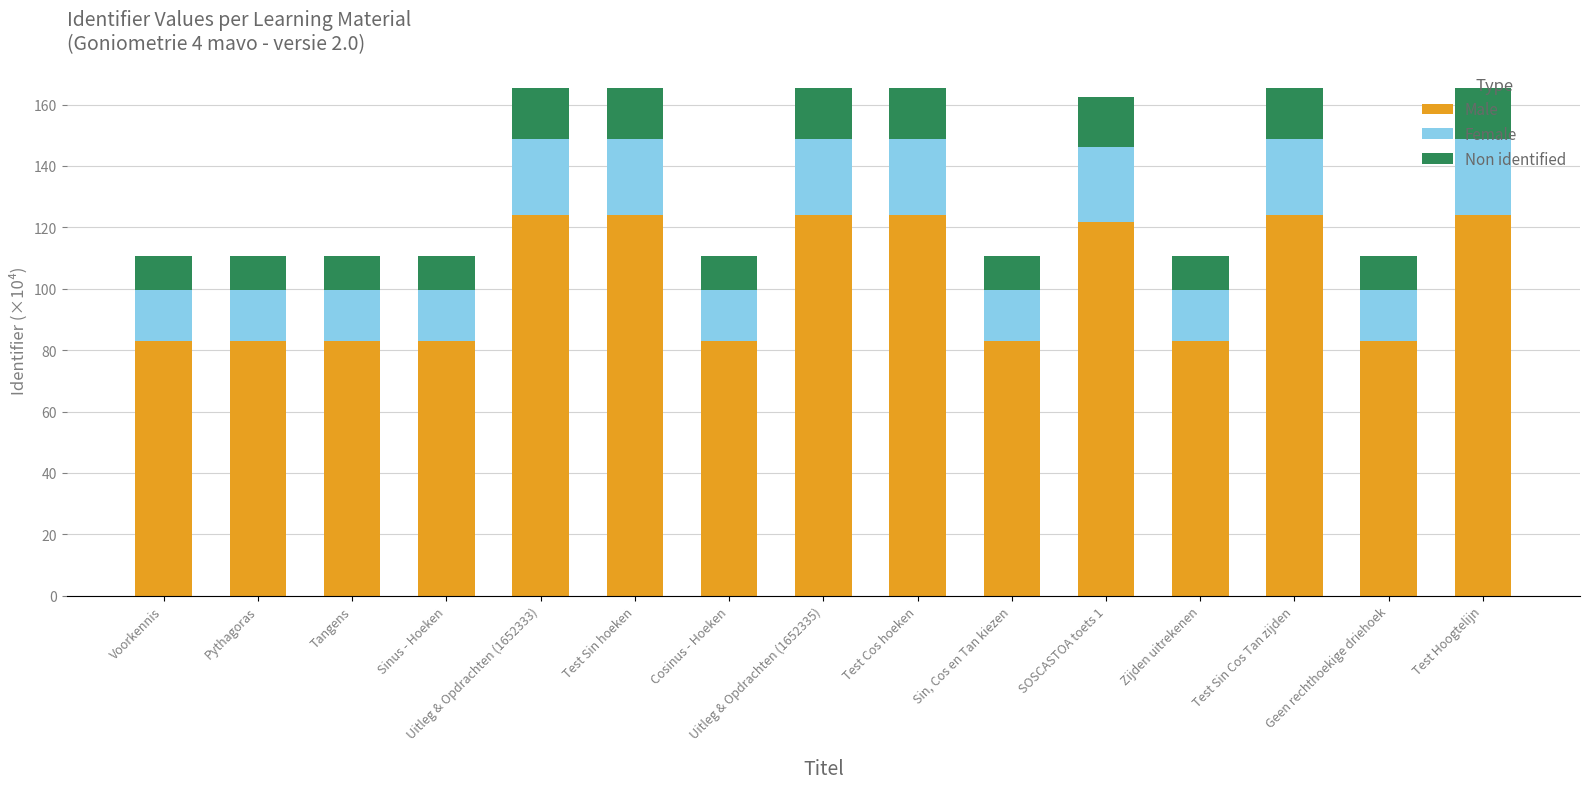

Does the chart contain stacked bars?

Yes